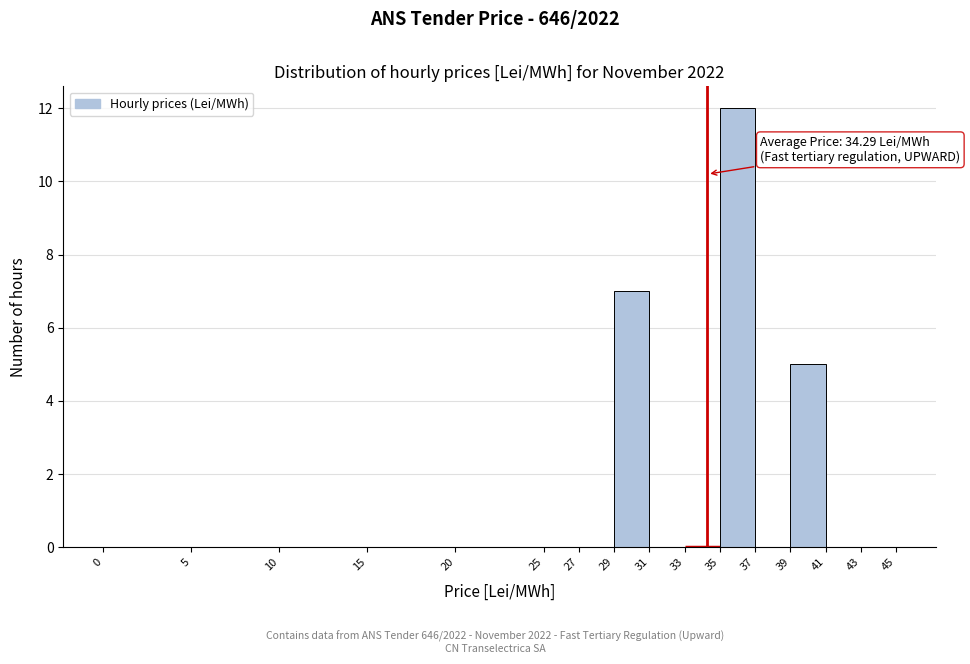

Over which range of the x-axis is the bar tallest?

35 to 37